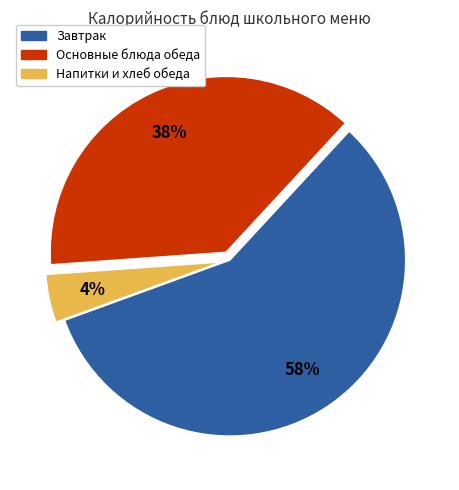

Is it true that Основные блюда обеда is 38% of the pie?

True